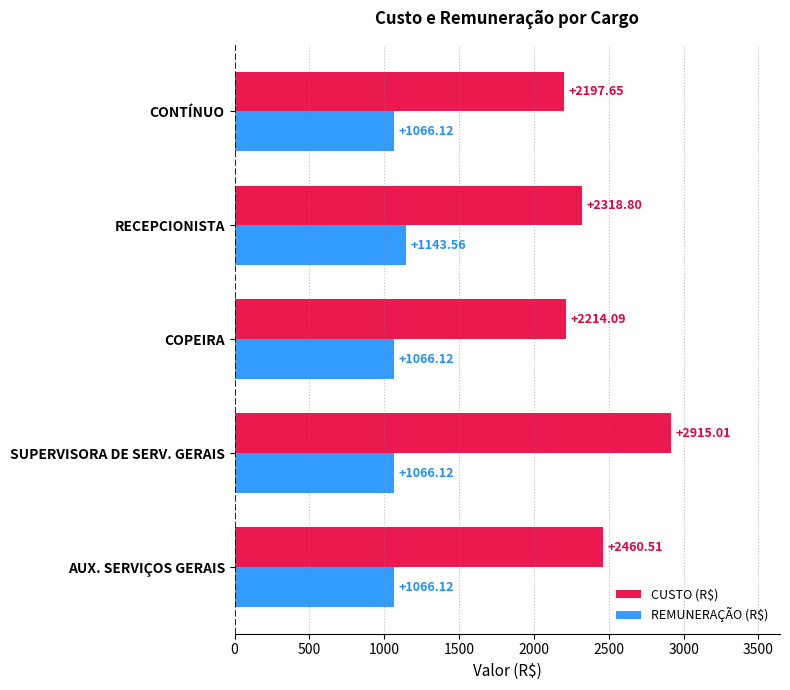

At which label does CUSTO (R$) reach its minimum?

CONTÍNUO